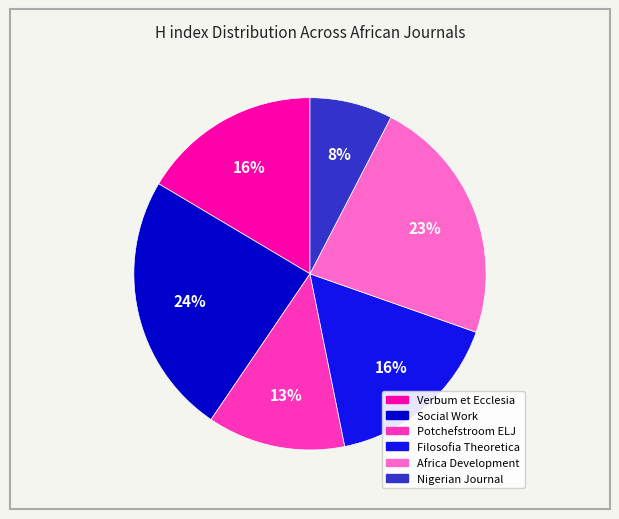

How many slices are in this pie chart?

6